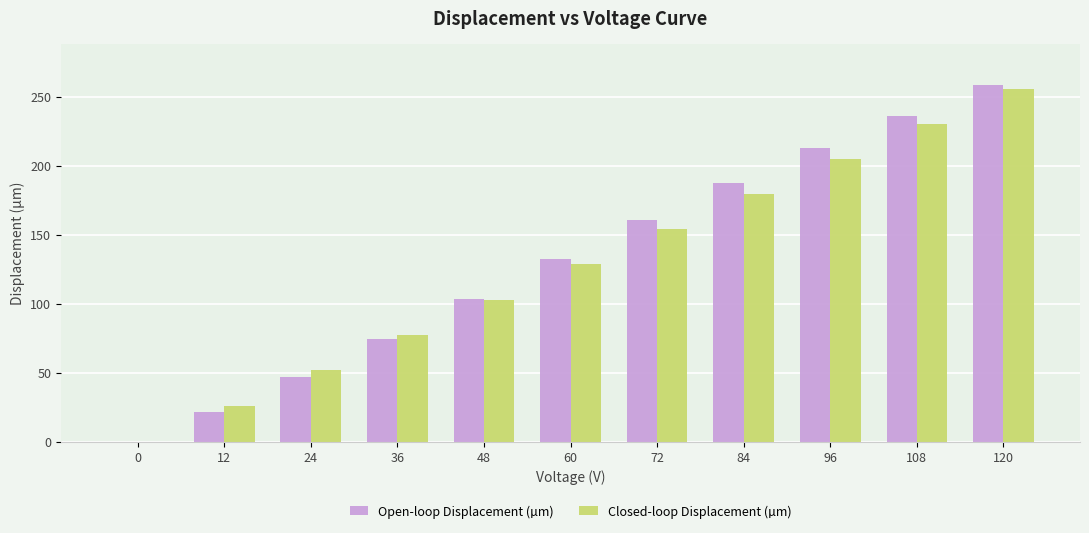

What value does the Closed-loop Displacement (µm) series have at 72?

154.0